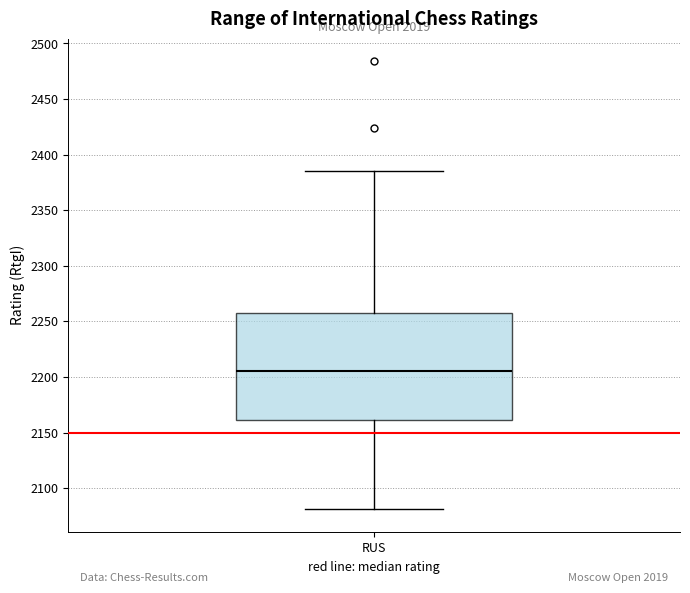

Where does the upper whisker of the box for RUS end on the y-axis? The values are not printed on the chart, so give them approximately, as read against the axis.

2385